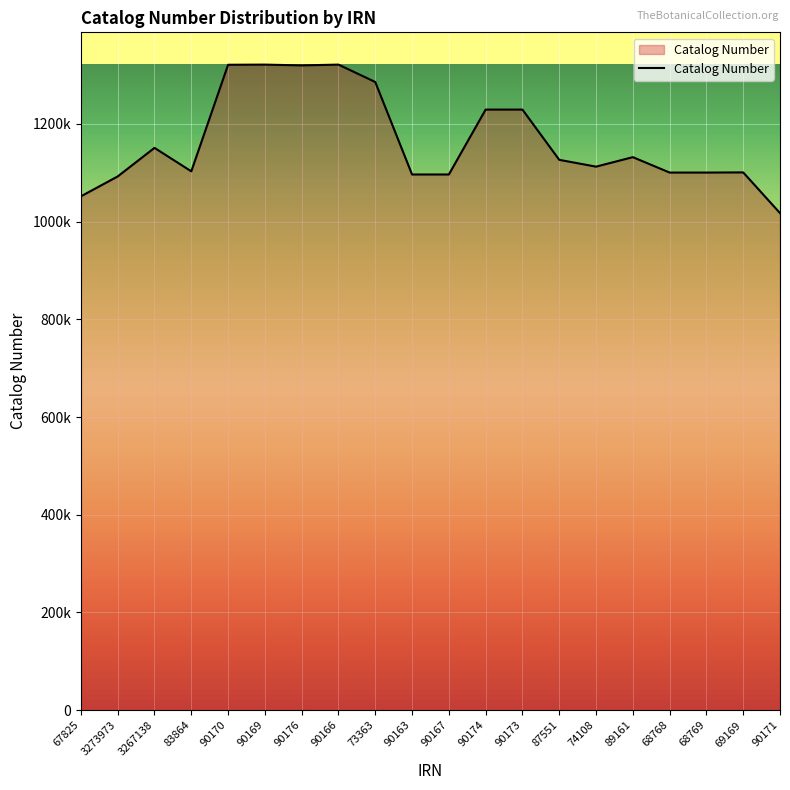

At which category does the data reach its first local peak?

3267138